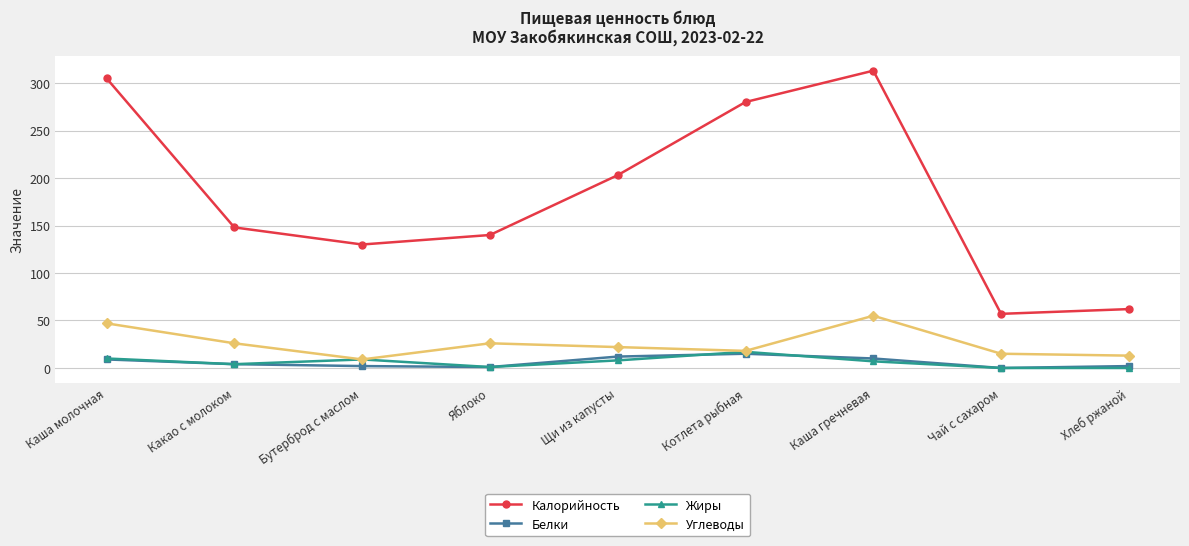

What is the difference between the maximum and minimum values in the Белки series?

15